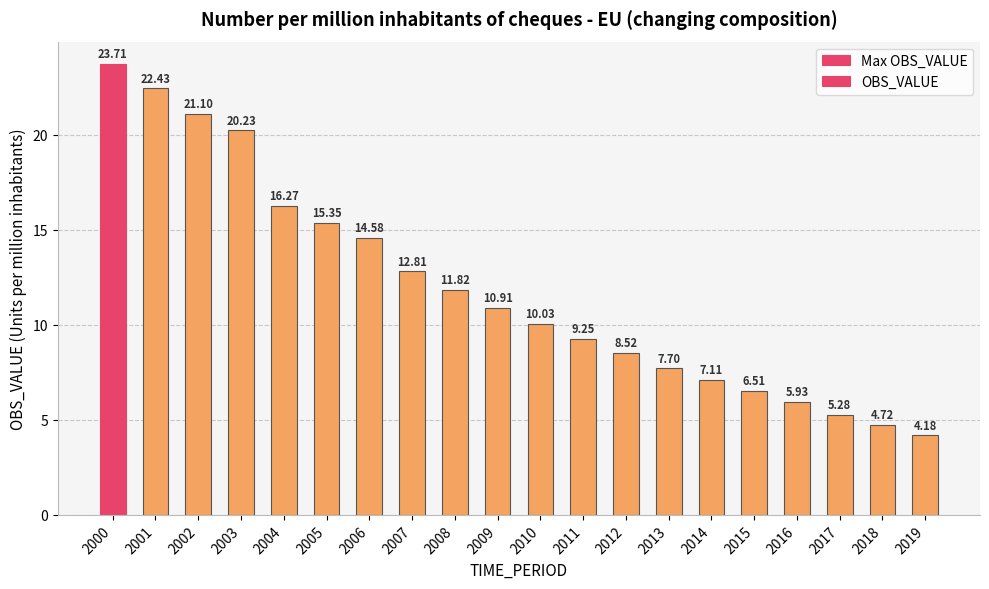

The chart shows a value of 11.2 at 2015. True or false?

False